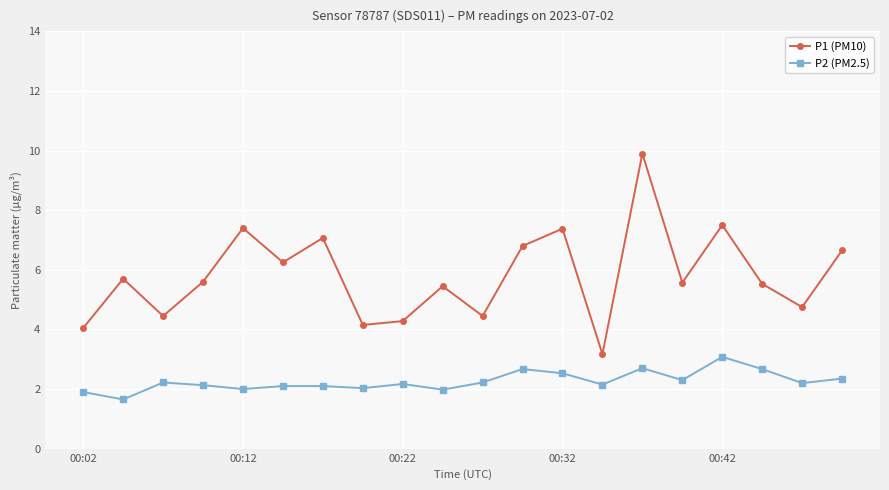

What is the greatest value displayed?

9.9